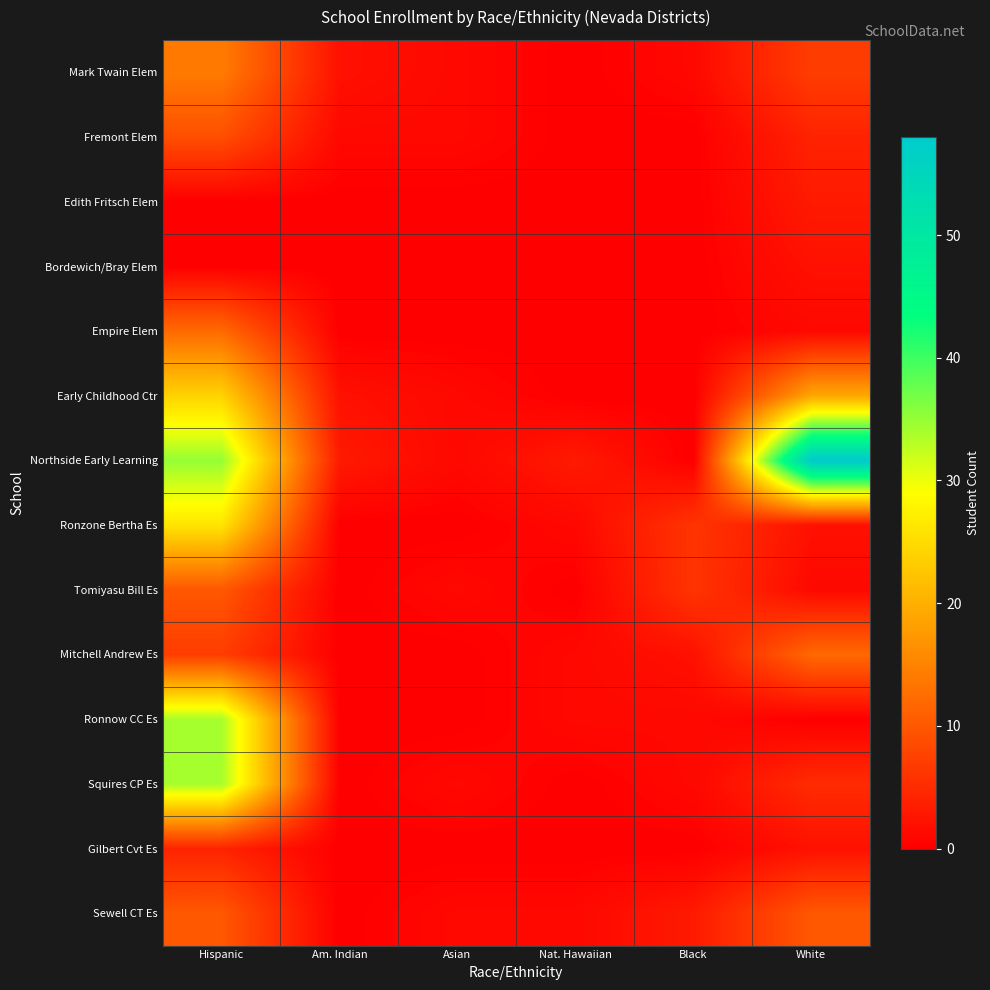

Rank the series by their maximum value, from lowest to highest.

Bordewich/Bray Elem, Edith Fritsch Elem, Gilbert Cvt Es, Fremont Elem, Tomiyasu Bill Es, Sewell CT Es, Empire Elem, Mitchell Andrew Es, Mark Twain Elem, Early Childhood Ctr, Ronzone Bertha Es, Ronnow CC Es, Squires CP Es, Northside Early Learning